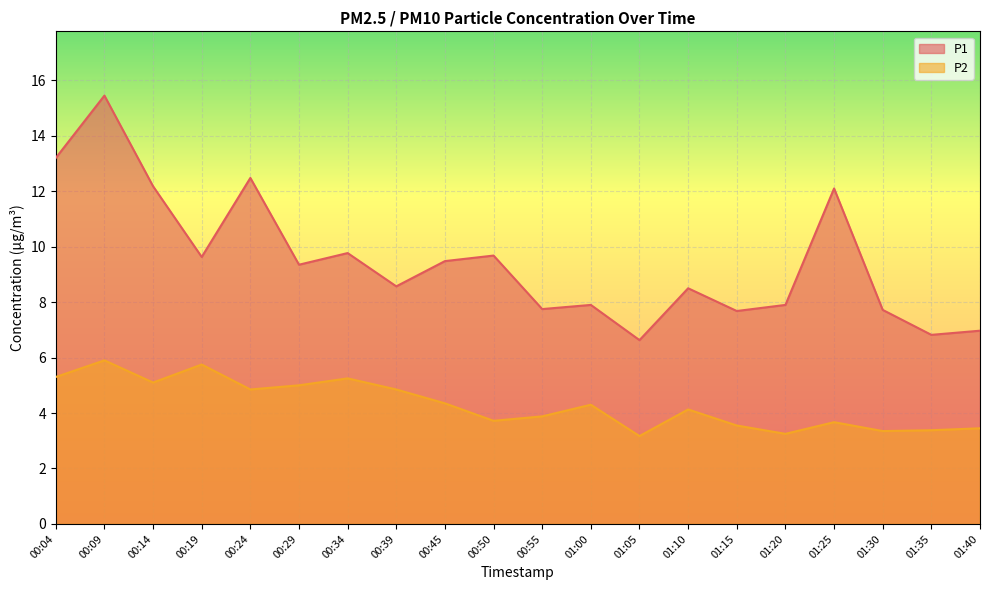

What is the sum of the P1 values at 00:19 and 01:15?

17.3